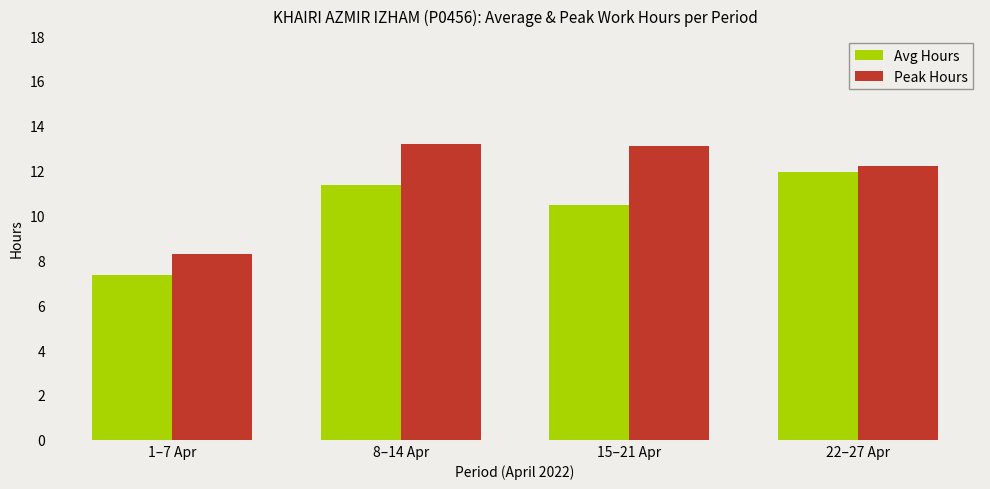

What is the difference between the Peak Hours values at 1–7 Apr and 8–14 Apr?

4.9